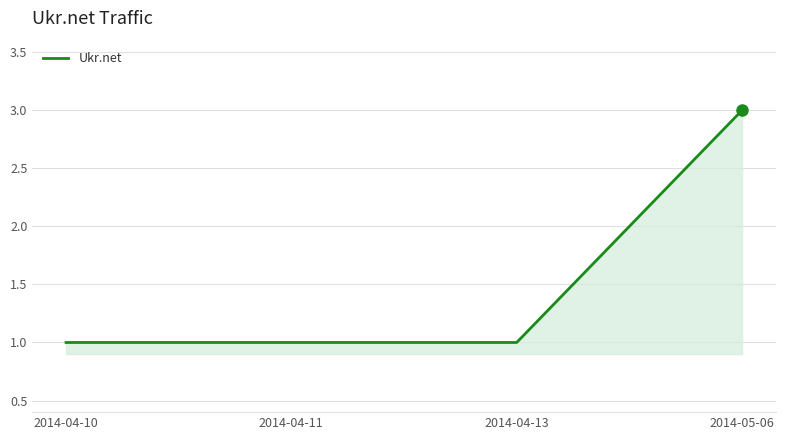

How many categories are shown in the chart?

4